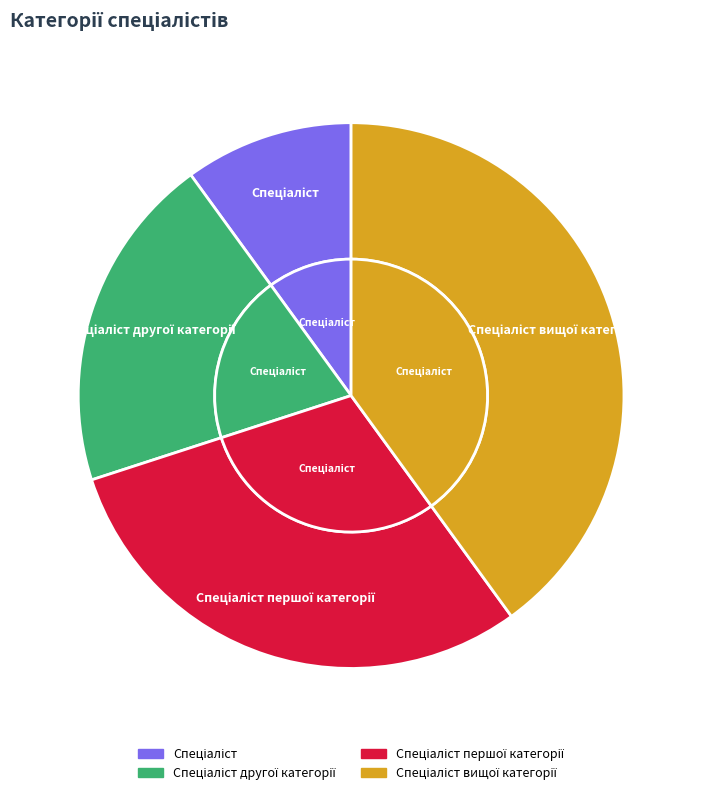

Which slice is the largest?

Спеціаліст вищої категорії